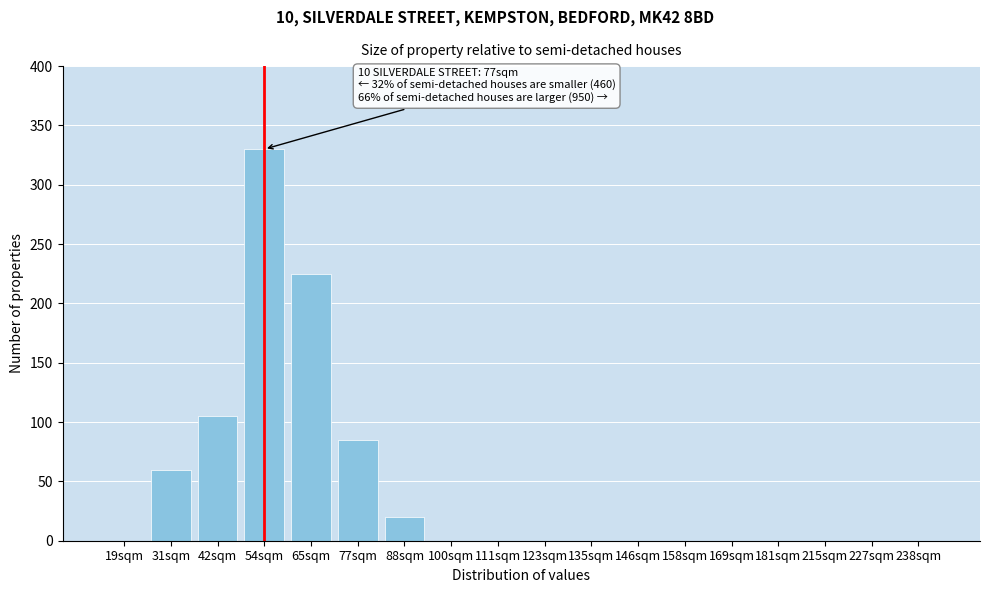

Reading left to right, list all the values displayed in this chart.

19sqm=0	31sqm=60	42sqm=105	54sqm=330	65sqm=225	77sqm=85	88sqm=20	100sqm=0	111sqm=0	123sqm=0	135sqm=0	146sqm=0	158sqm=0	169sqm=0	181sqm=0	215sqm=0	227sqm=0	238sqm=0